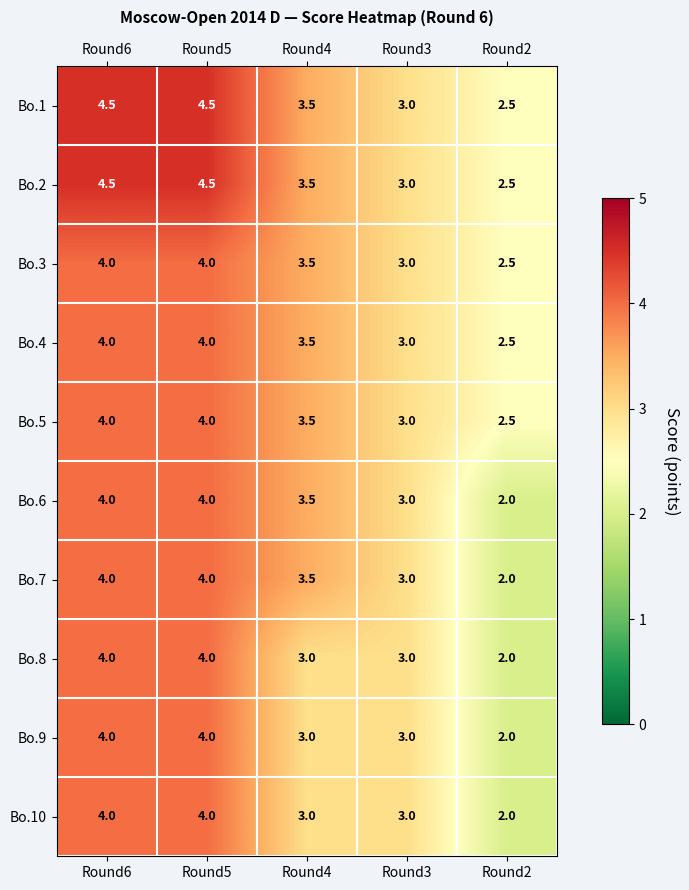

What is the sum of the Bo.2 values at Round6 and Round2?

7.0